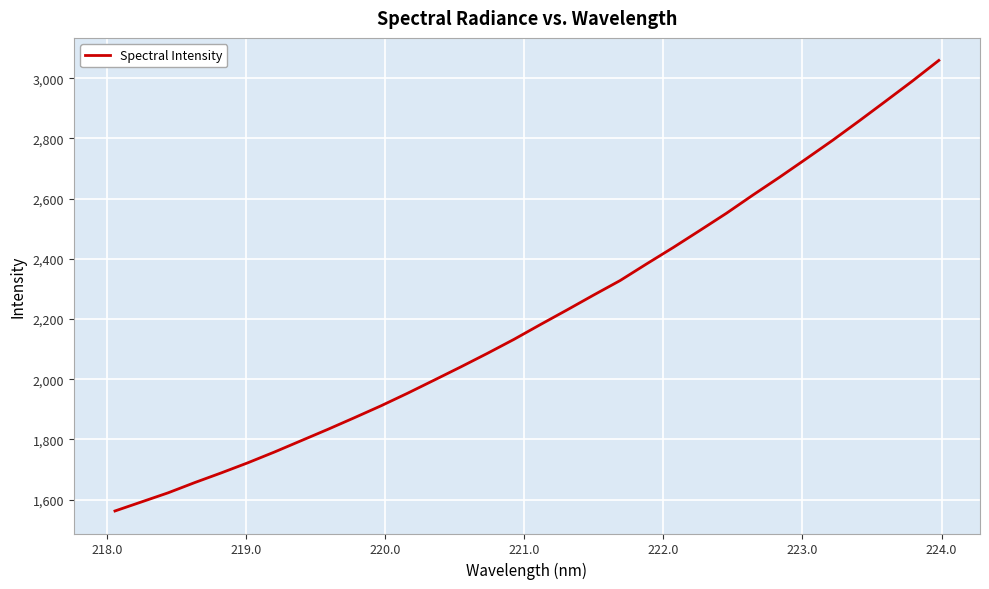

What is the difference between the maximum and minimum values?

1496.8